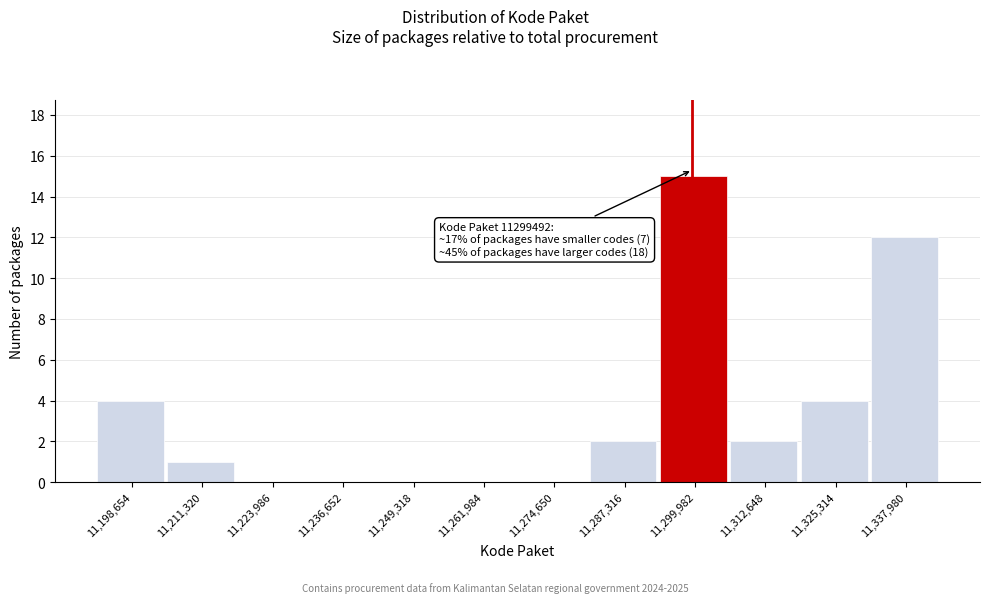

Over which range of the x-axis is the bar tallest?

11294000 to 11306000